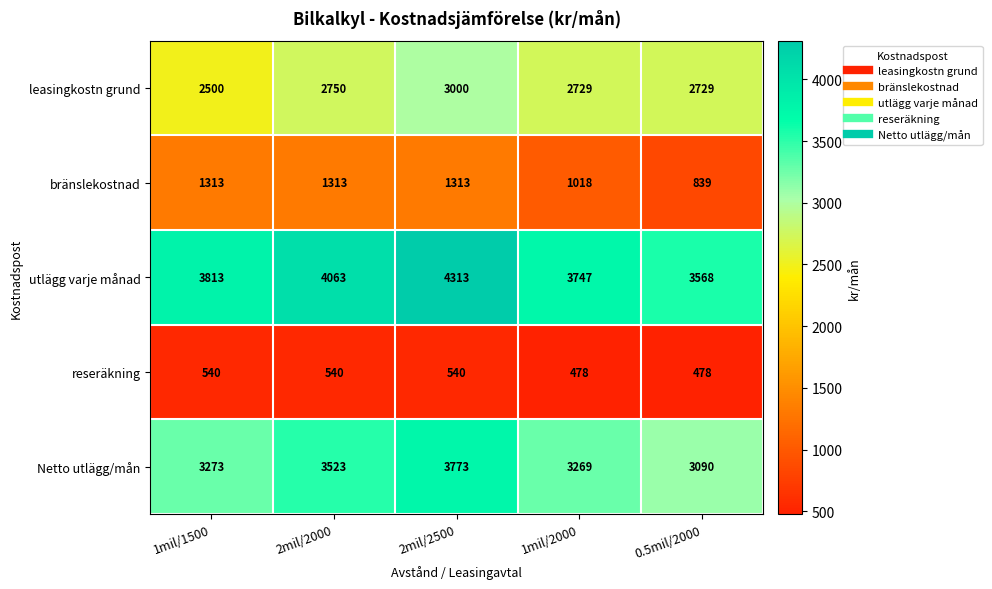

At which category is the sum across all series the highest?

2mil/2500